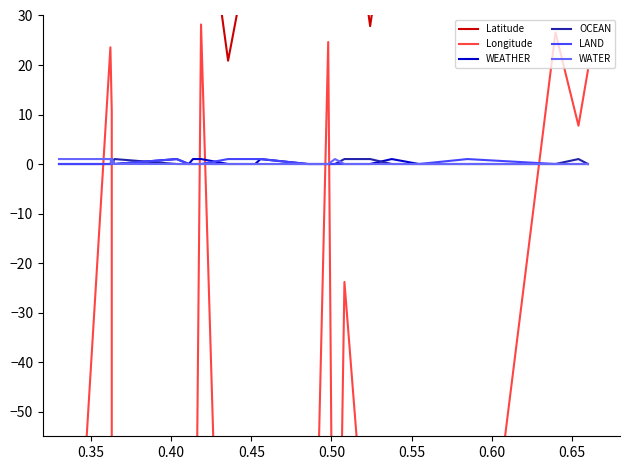

What is the total value across all series at 0.55?

-66.3